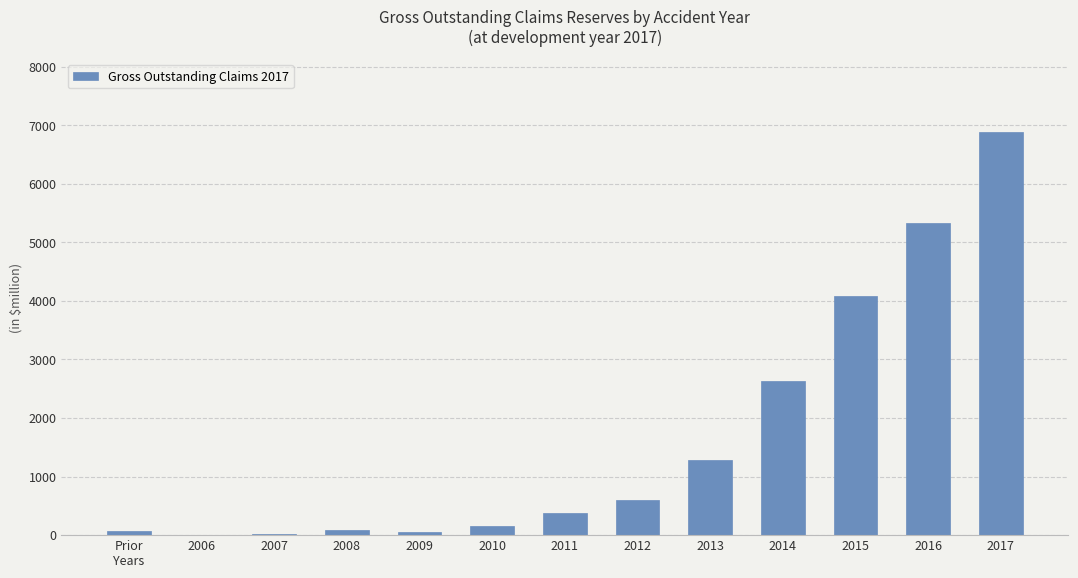

What is the average value?

1664.5